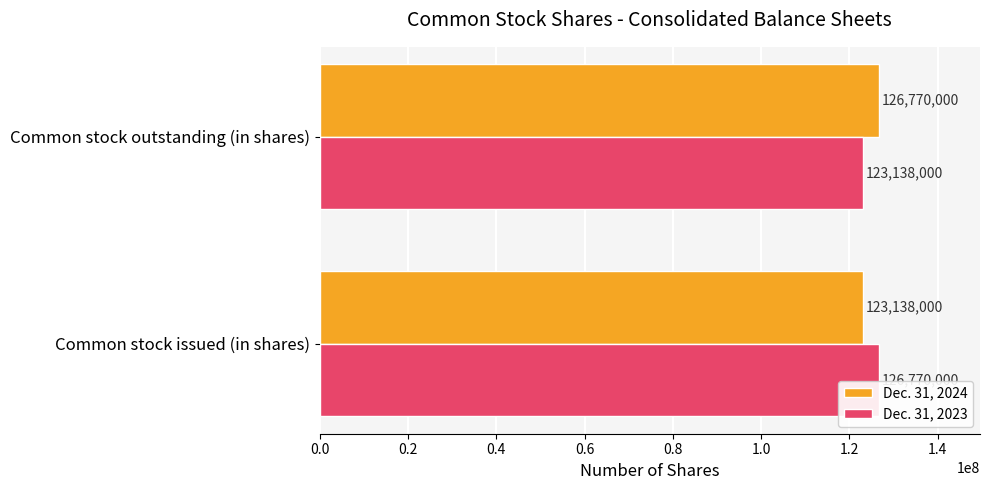

Count the Dec. 31, 2023 values in the range 123138000 to 126770000.

2